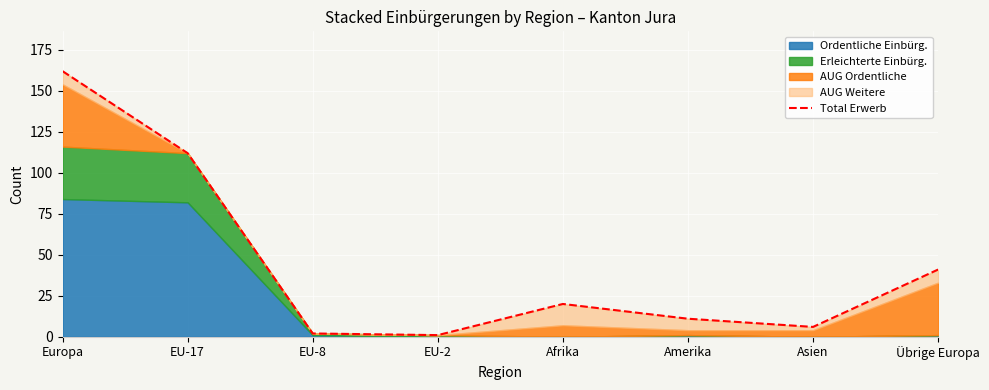

What is the greatest value displayed?

162